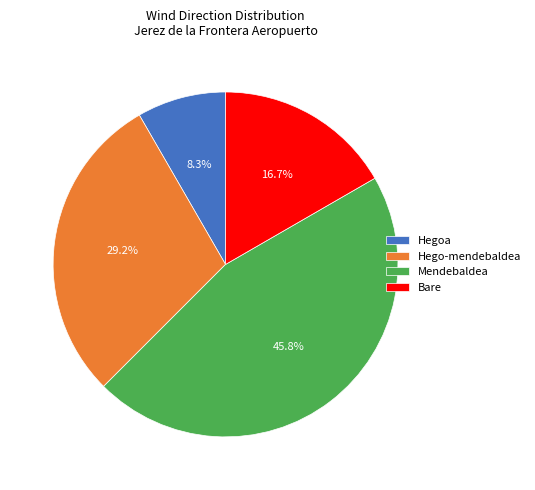

Is there any slice that represents more than half of the pie?

No